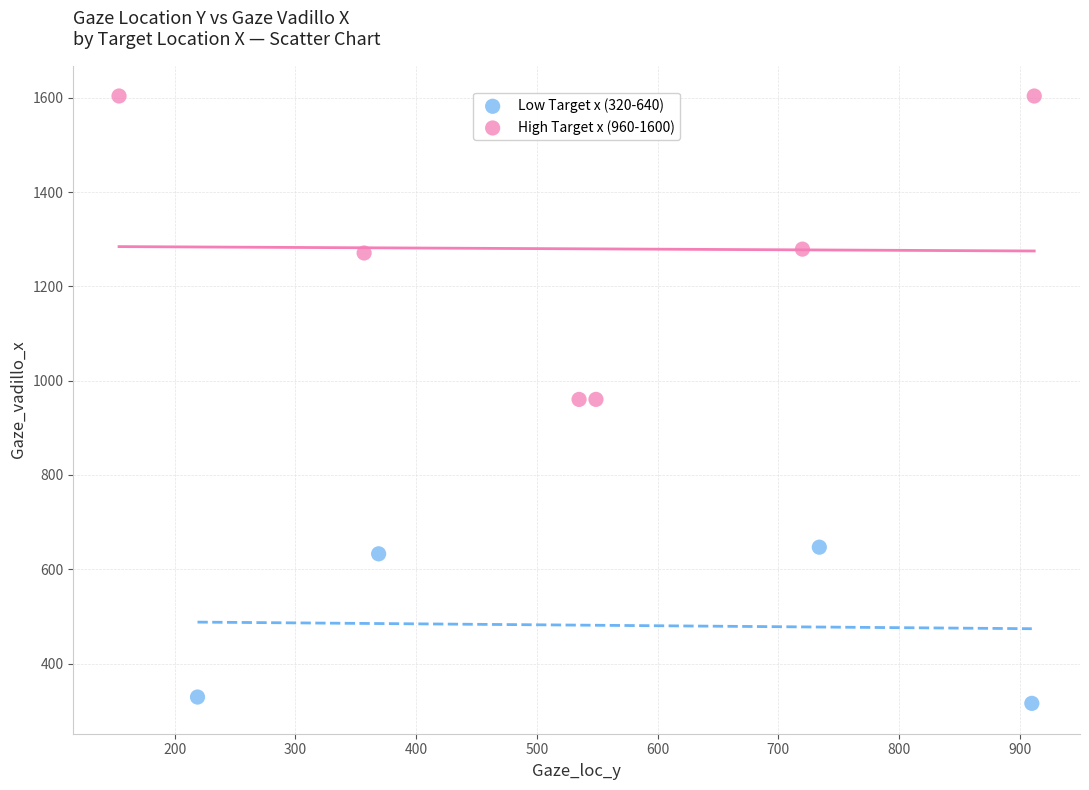

Which series contains the lowest Y value?

Low Target x (320-640)